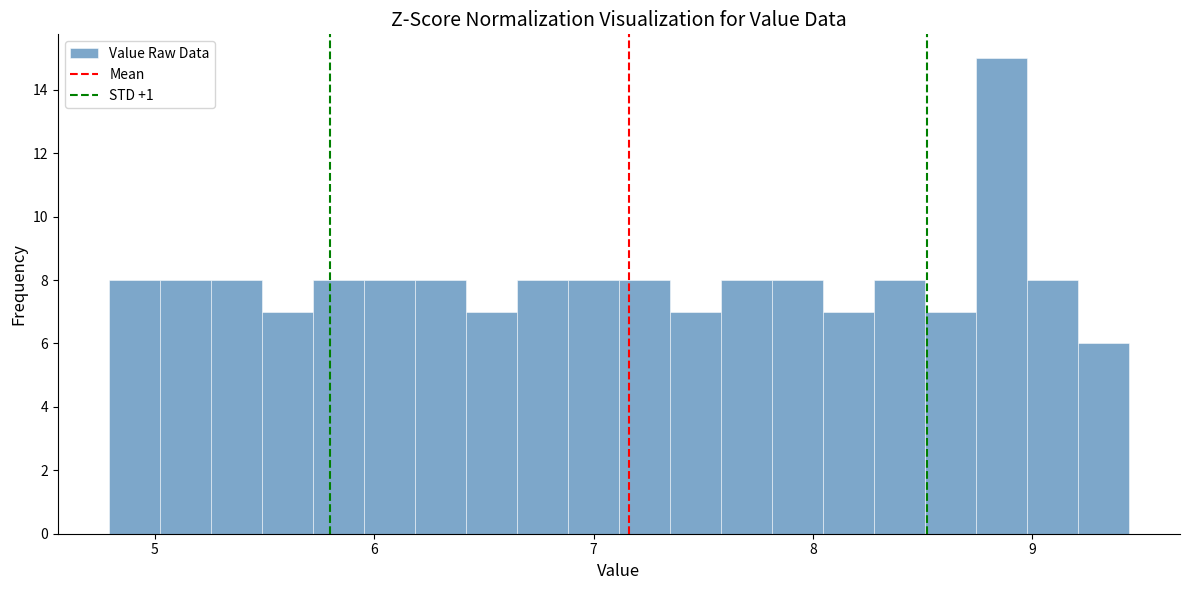

Read against the x-axis, roughly where is the centre of the tallest bar?

8.9